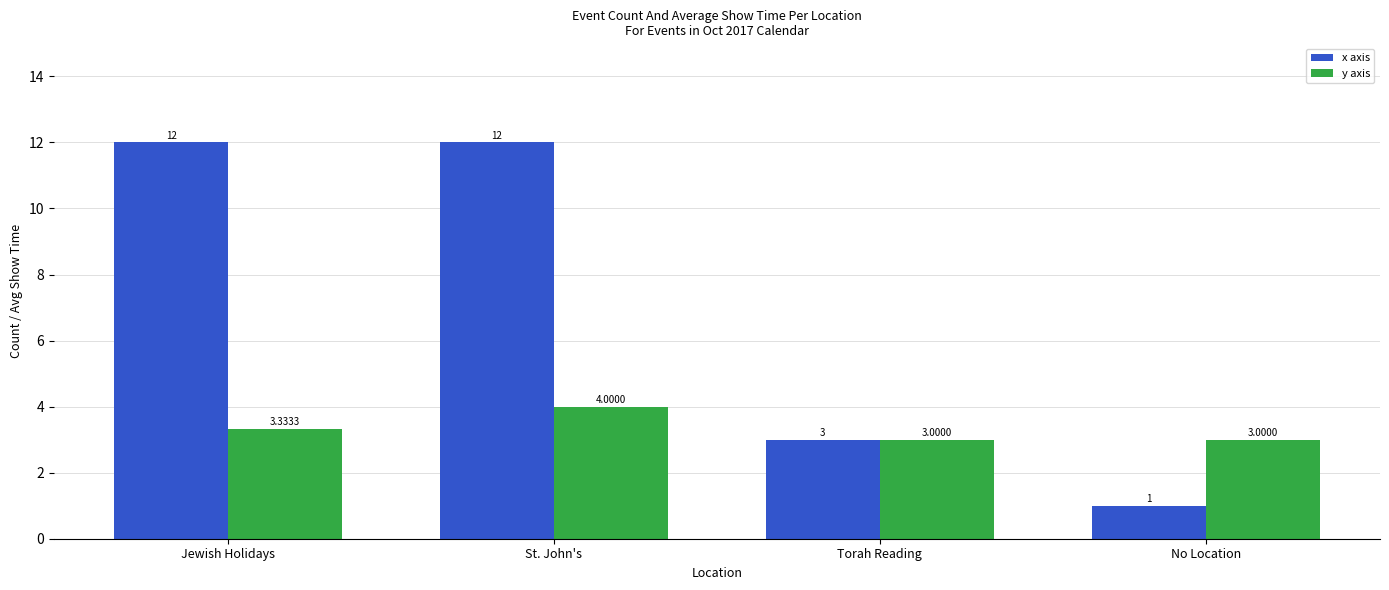

At which category does the chart reach its minimum across all series?

No Location